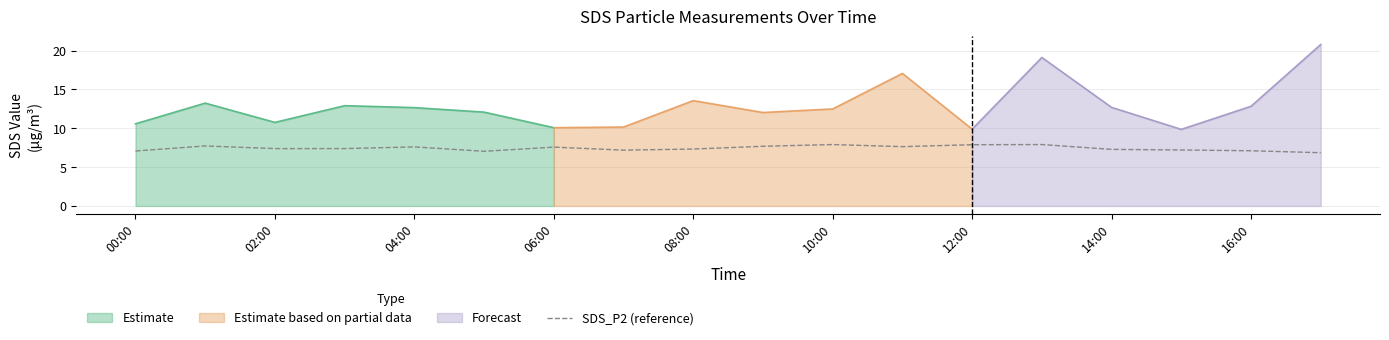

What is the maximum value for SDS_P2 (reference)?

7.9